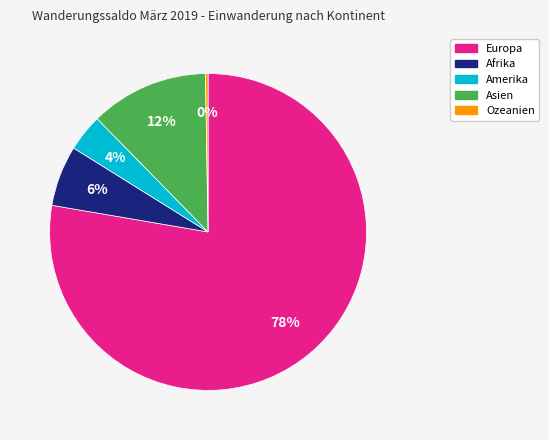

Which category has the biggest portion of the pie?

Europa